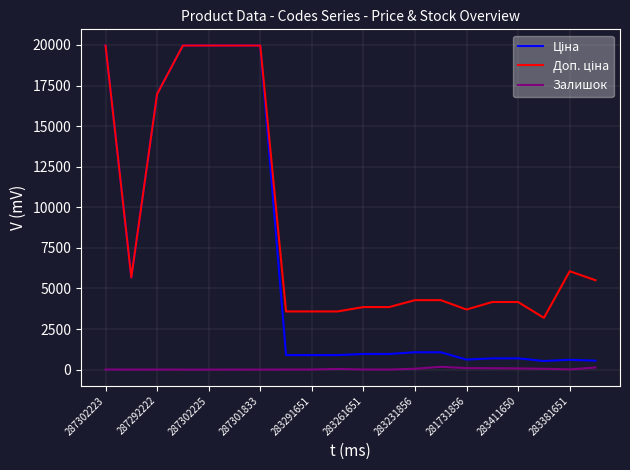

Does the chart display data point markers on the line(s)?

No